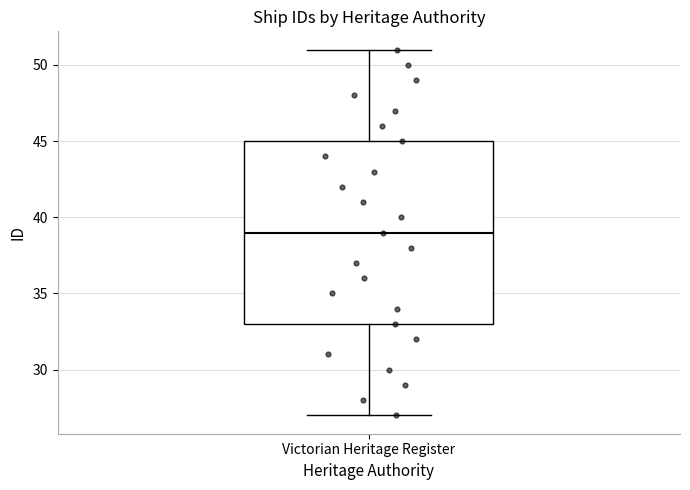

Read this box plot against the y-axis: the position of the median line, the range covered by the box, and the ends of both whiskers. The values are not printed on the chart, so give them approximately, as read against the axis.

median 39, box 33 to 45, whiskers 27 to 51